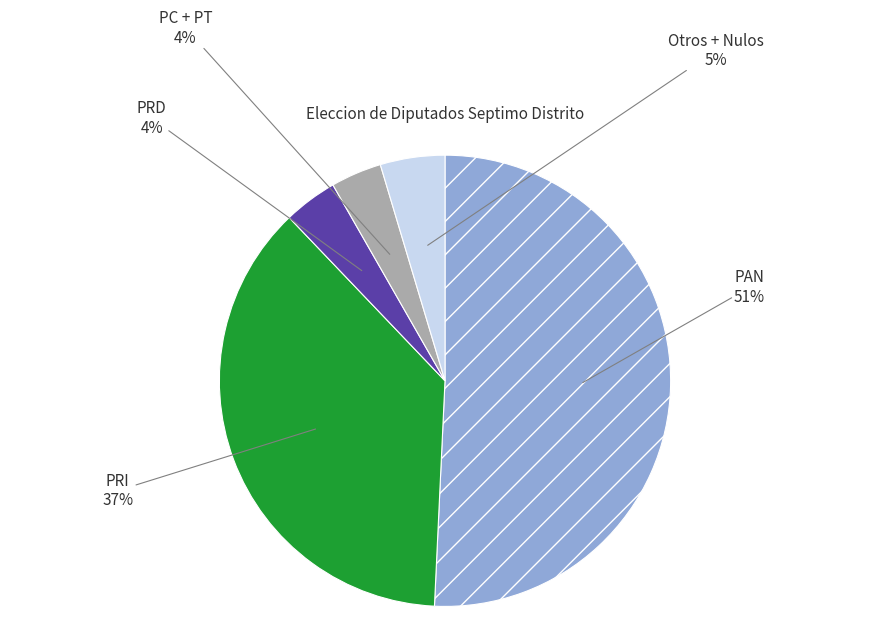

What percentage is the PRD slice, to the nearest percent?

4%